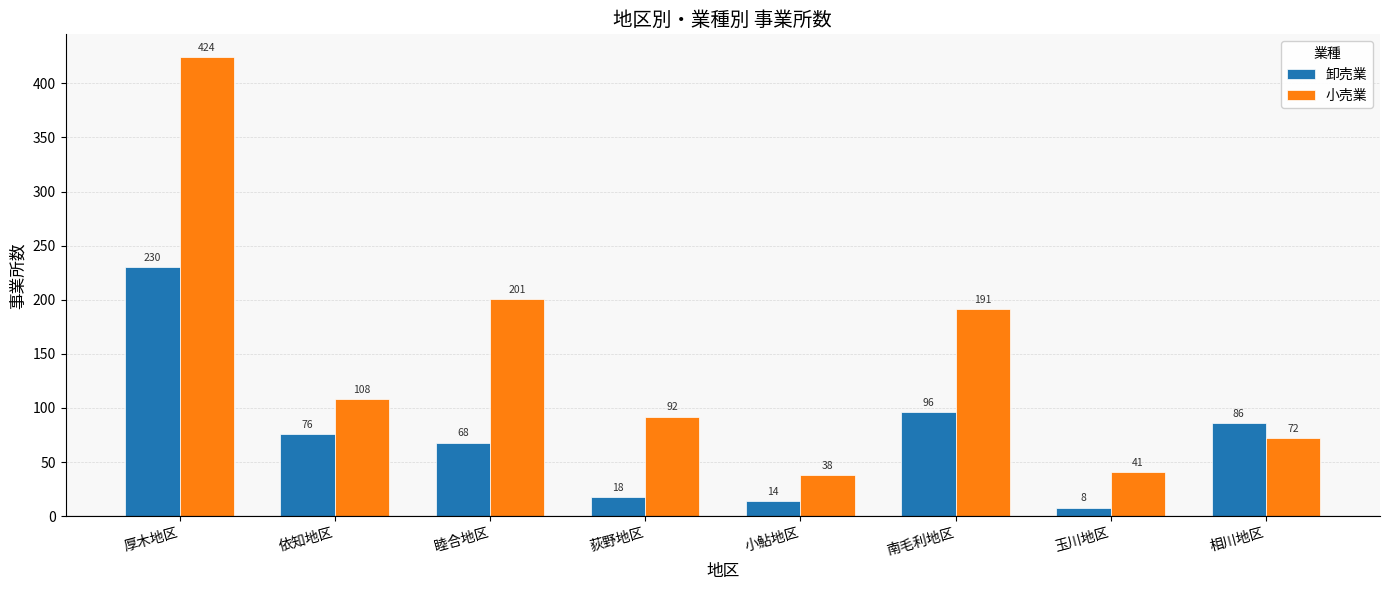

Rank the series by their maximum value, from highest to lowest.

小売業, 卸売業